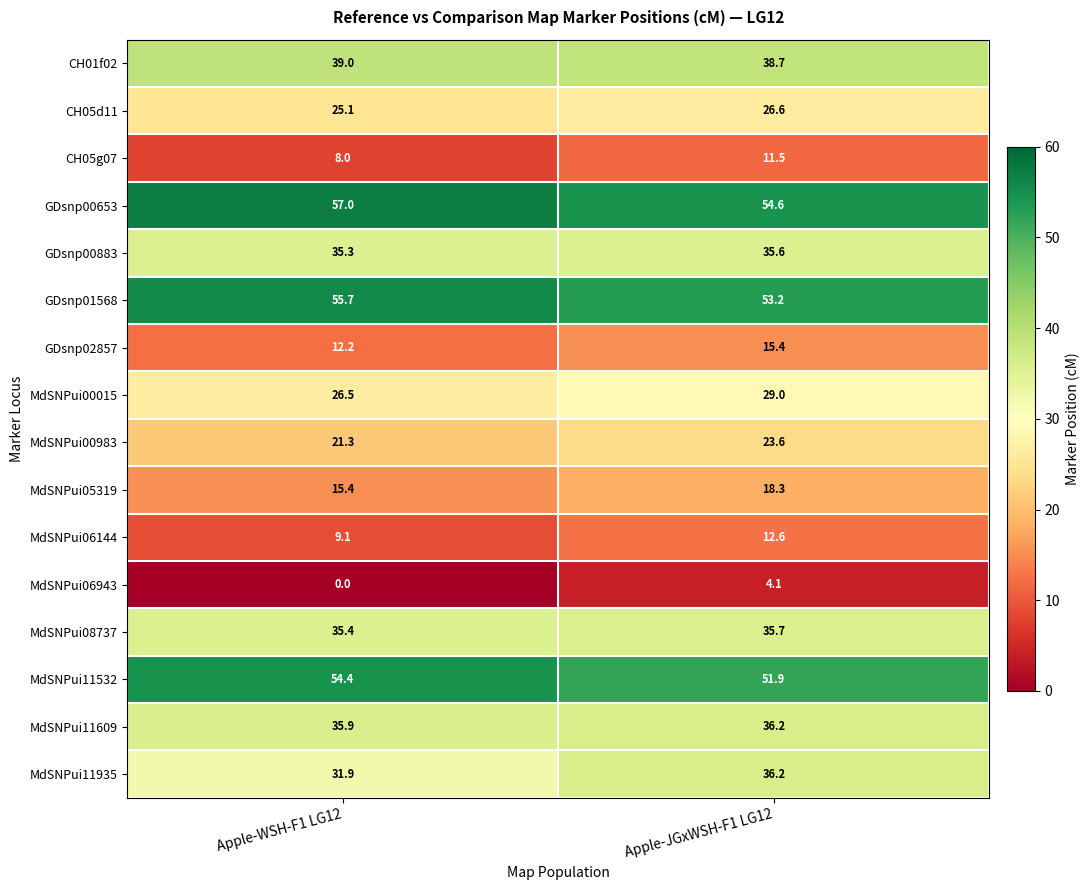

Which series has the widest spread of values?

MdSNPui11935